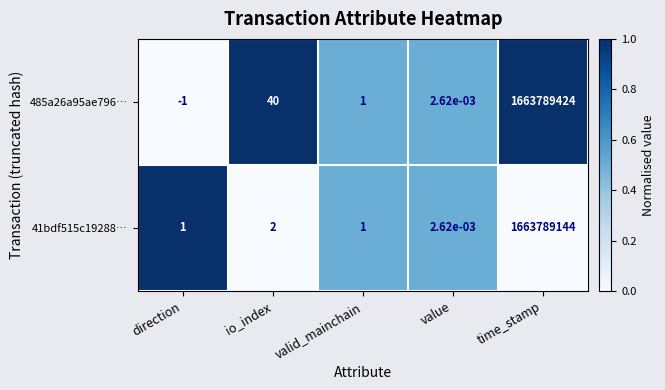

What is the greatest value displayed?

1663789424.0